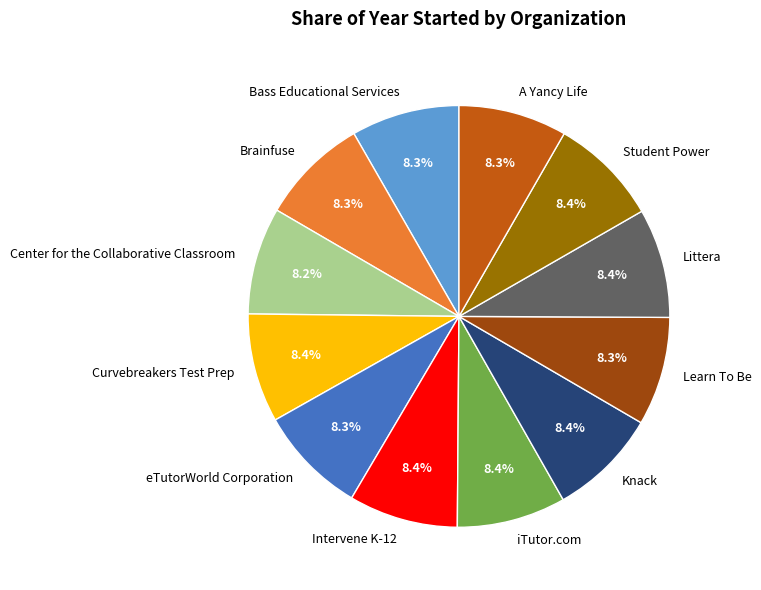

Does eTutorWorld Corporation represent more than half of the total?

No